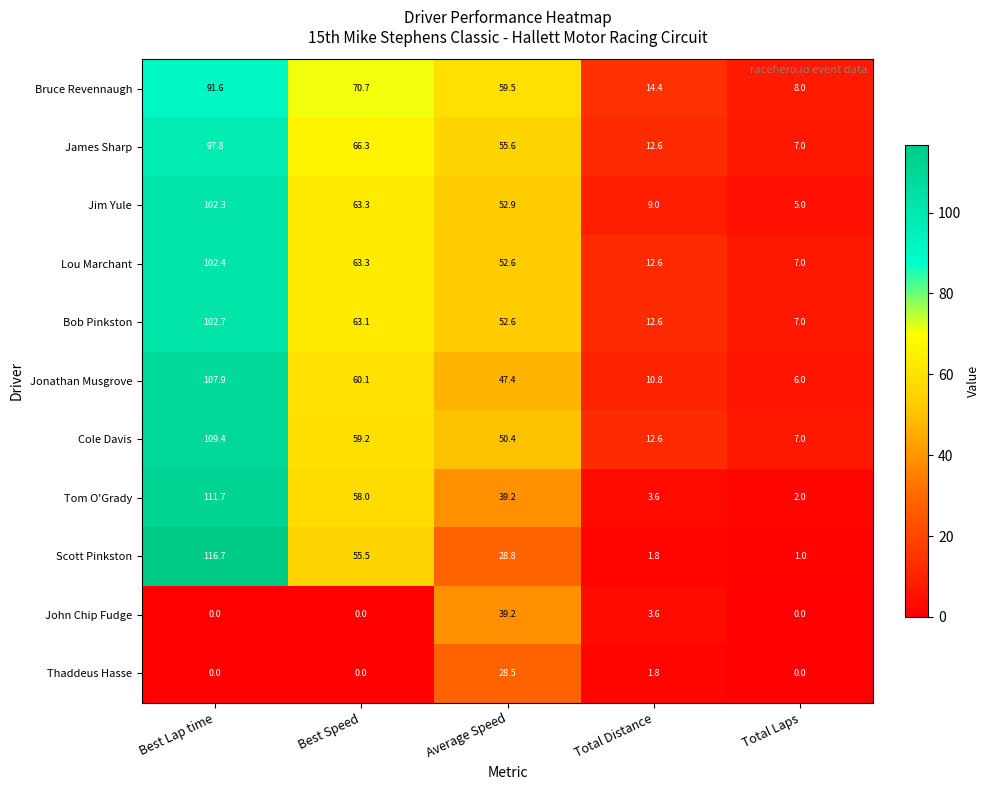

What is the difference between the second highest and minimum values in the Tom O'Grady series?

56.0